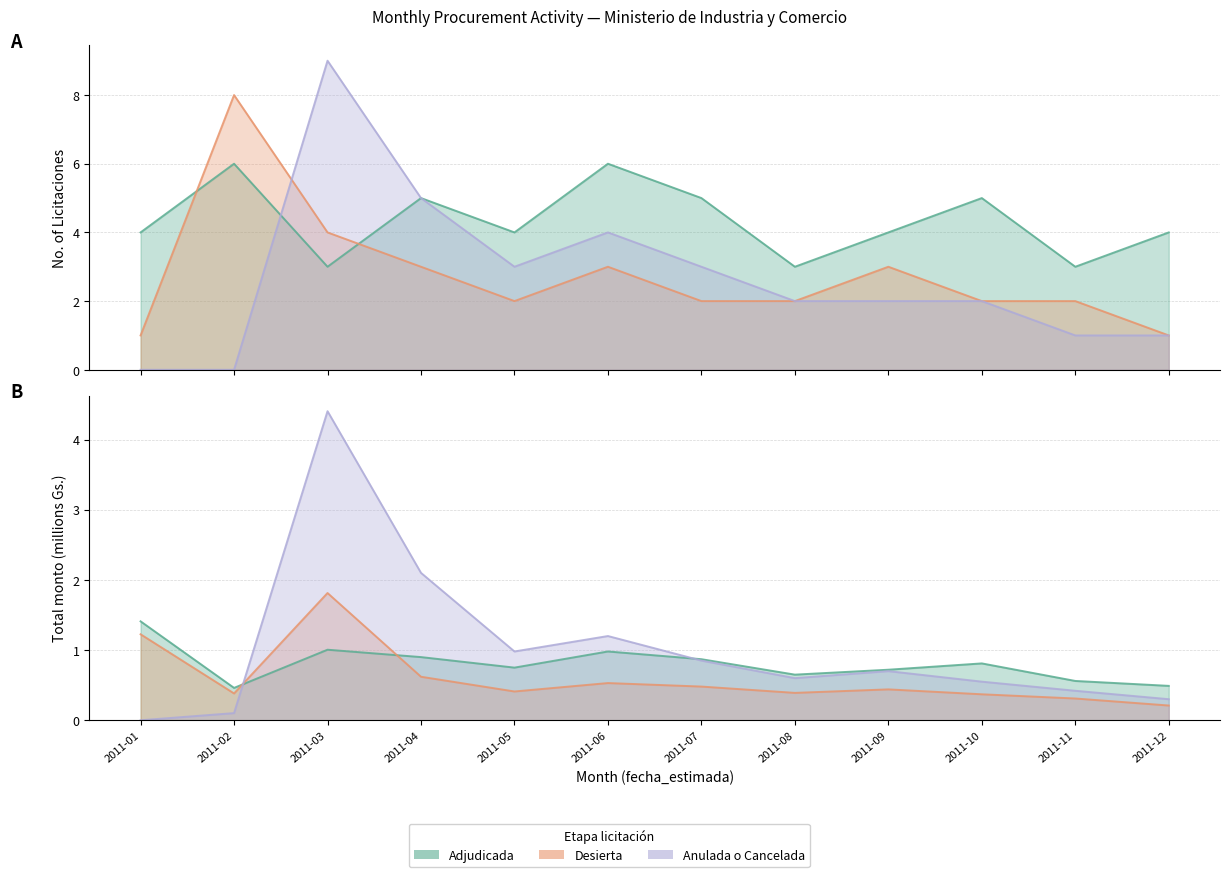

How many values in the Adjudicada series exceed 4?

5